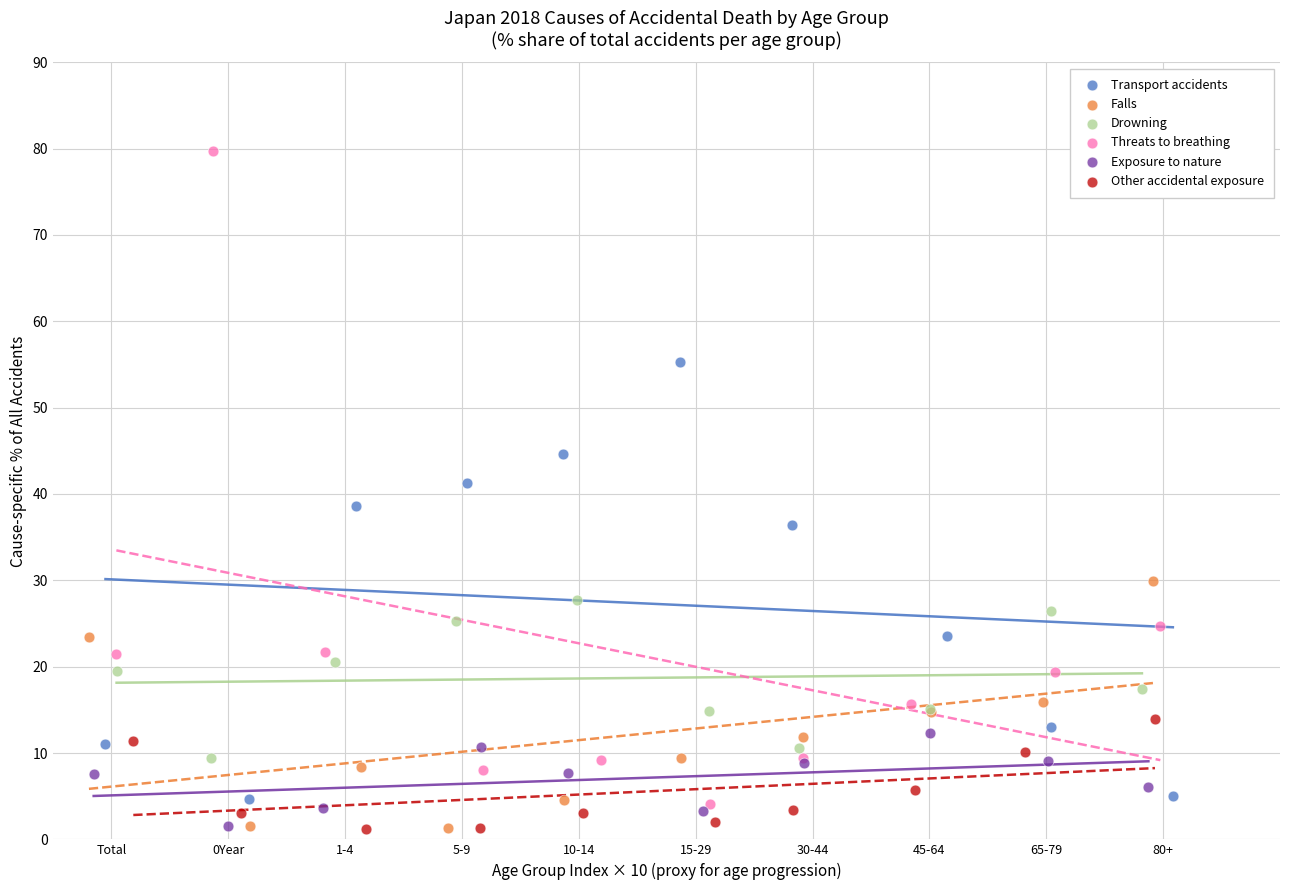

Which series has the widest spread of Y values?

Threats to breathing